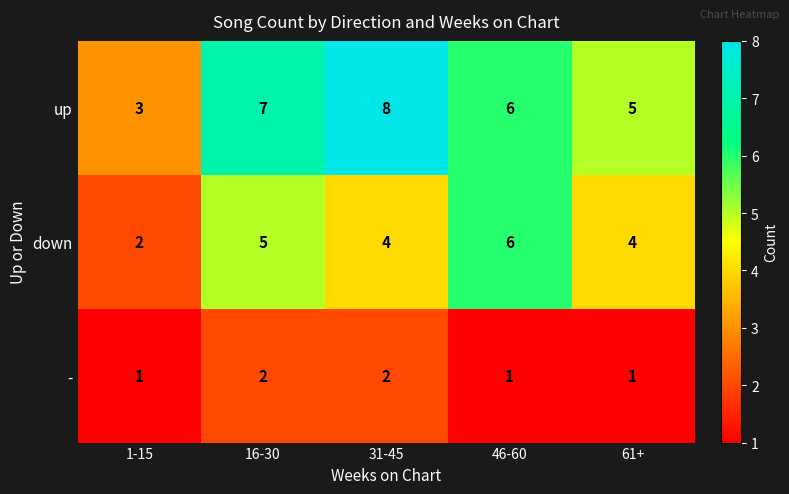

What is the sum of all up values?

29